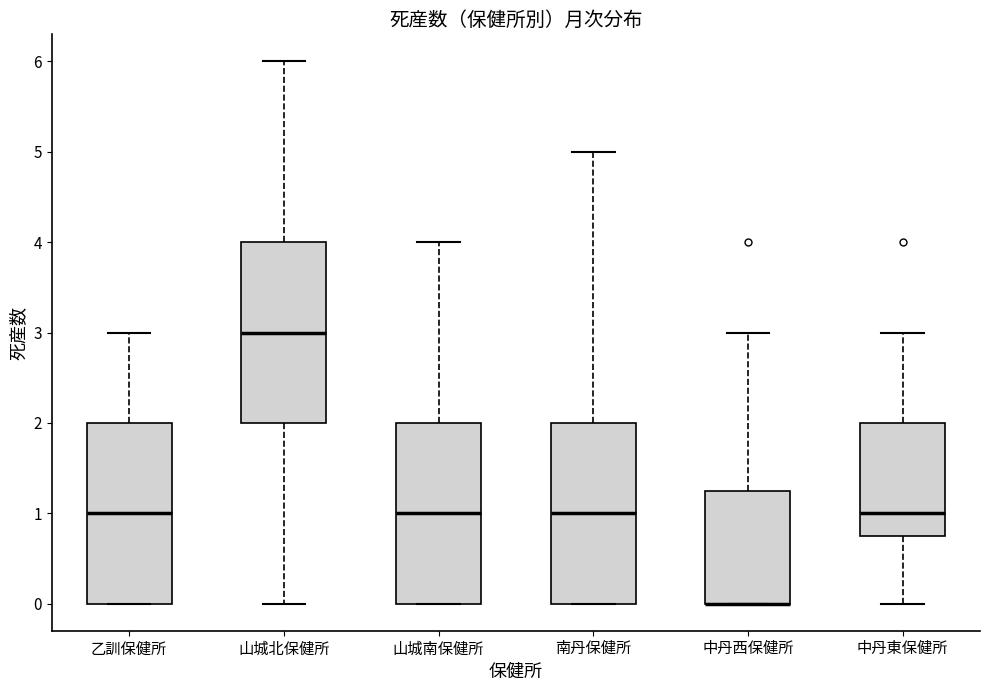

Reading left to right, transcribe this box plot: for each box, give where its median line is, the range the box spans, and where its two whiskers end, as read against the y-axis. The values are not printed on the chart, so give them approximately, as read against the axis.

乙訓保健所: median 1.0, box 0.0 to 2.0, whiskers 0.0 to 3.0
山城北保健所: median 3.0, box 2.0 to 4.0, whiskers 0.0 to 6.0
山城南保健所: median 1.0, box 0.0 to 2.0, whiskers 0.0 to 4.0
南丹保健所: median 1.0, box 0.0 to 2.0, whiskers 0.0 to 5.0
中丹西保健所: median 0.0 (drawn on the box's lower edge), box 0.0 to 1.3, whiskers 0.0 to 3.0
中丹東保健所: median 1.0, box 0.8 to 2.0, whiskers 0.0 to 3.0